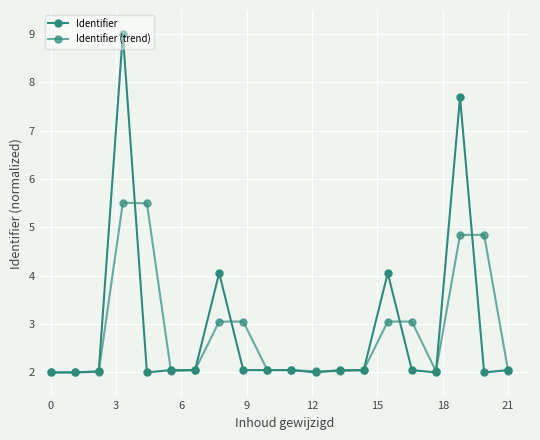

How many categories are shown in the chart?

20